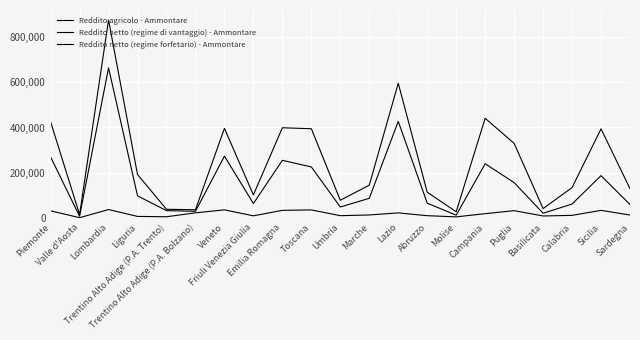

Which series has the largest total across all categories?

Reddito netto (regime forfetario) - Ammontare